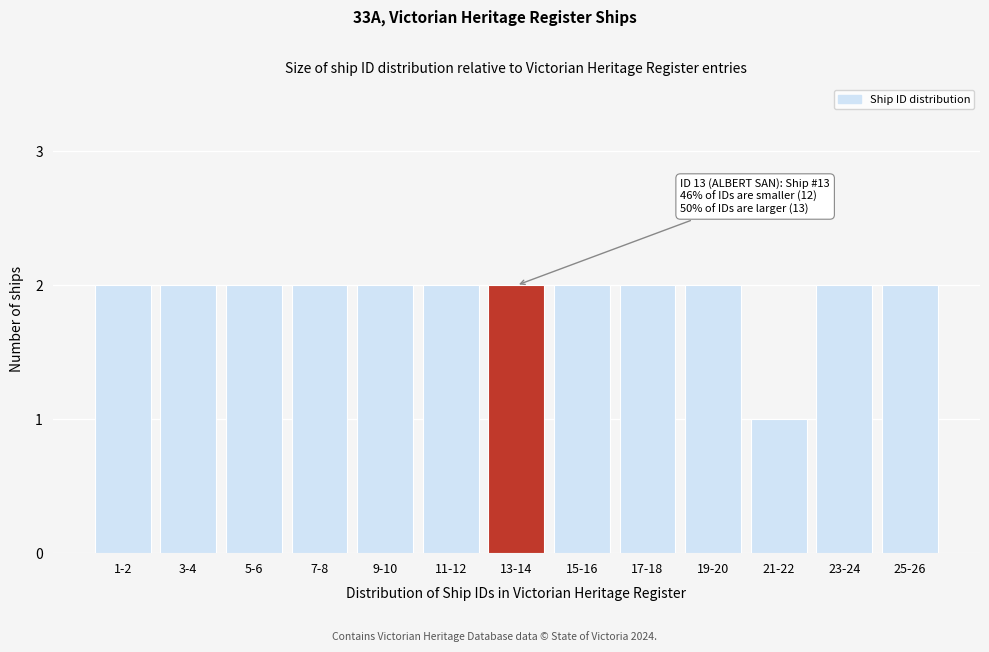

Reading left to right, what are all the values shown in this chart?

2	2	2	2	2	2	2	2	2	2	1	2	2